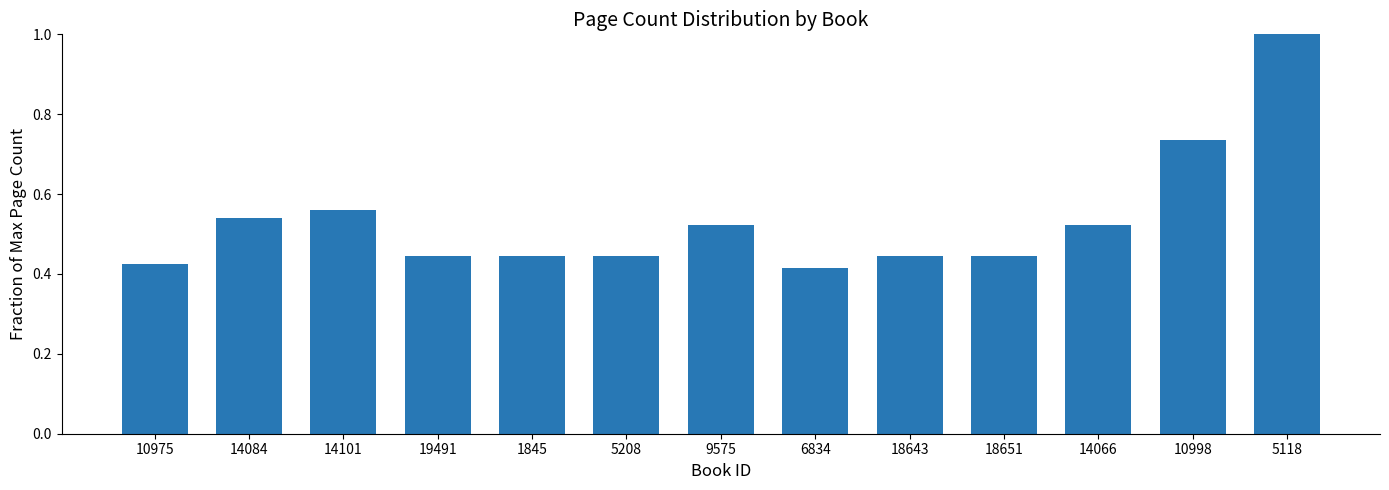

What is the greatest value displayed?

1.0